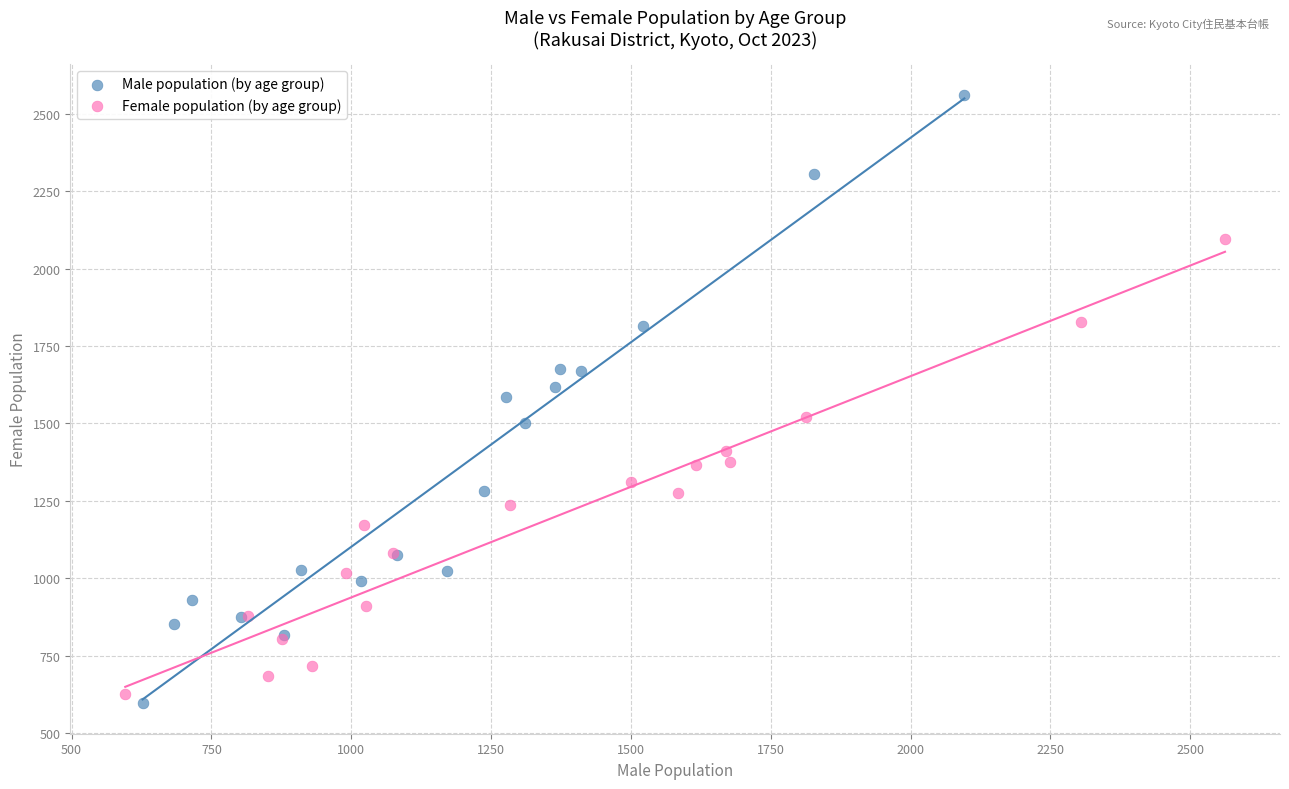

Which series reaches the minimum Y coordinate?

Male population (by age group)